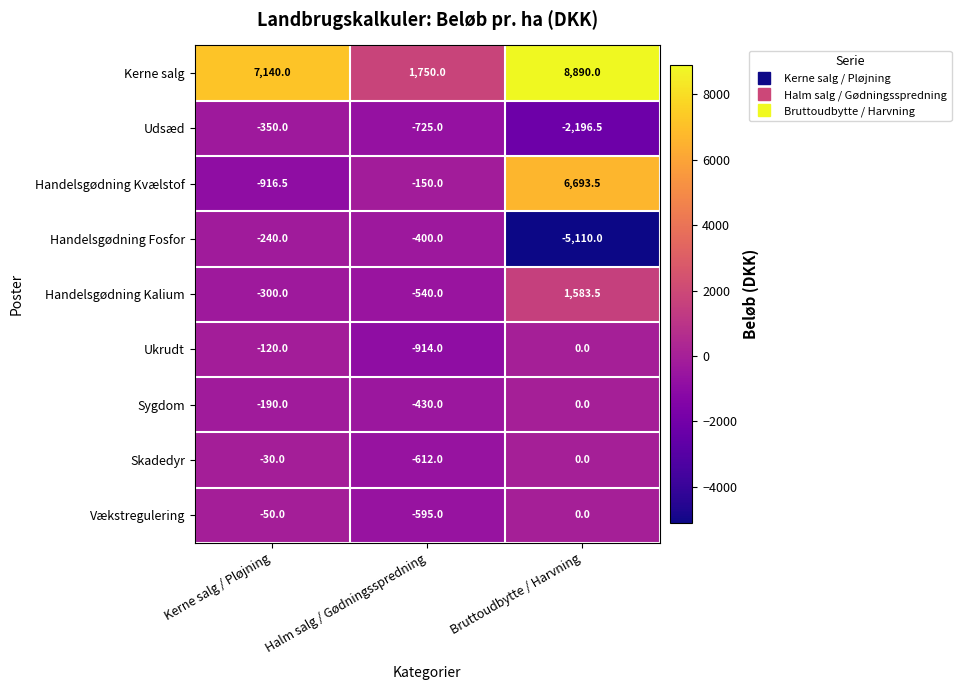

Reading left to right, transcribe all the data shown in this chart.

Kerne salg: 7140.0	1750.0	8890.0
Udsæd: -350.0	-725.0	-2196.5
Handelsgødning Kvælstof: -916.5	-150.0	6693.5
Handelsgødning Fosfor: -240.0	-400.0	-5110.0
Handelsgødning Kalium: -300.0	-540.0	1583.5
Ukrudt: -120.0	-914.0	0.0
Sygdom: -190.0	-430.0	0.0
Skadedyr: -30.0	-612.0	0.0
Vækstregulering: -50.0	-595.0	0.0